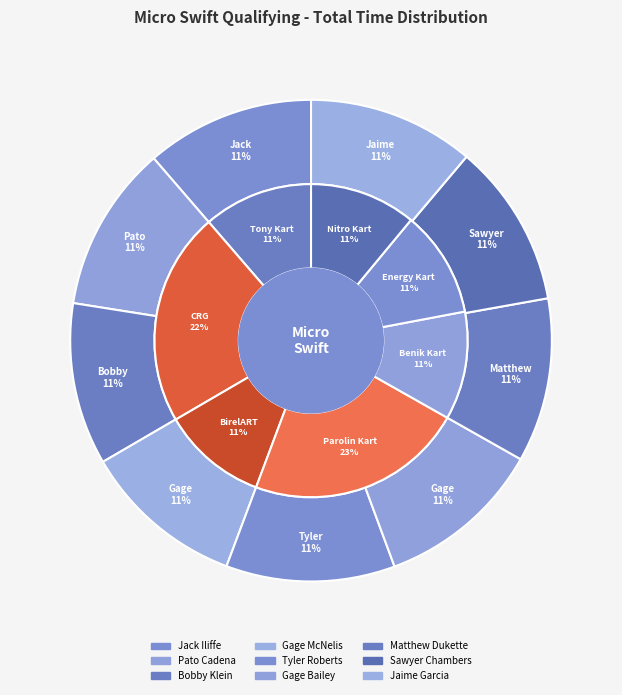

Is there any slice that represents more than half of the pie?

No